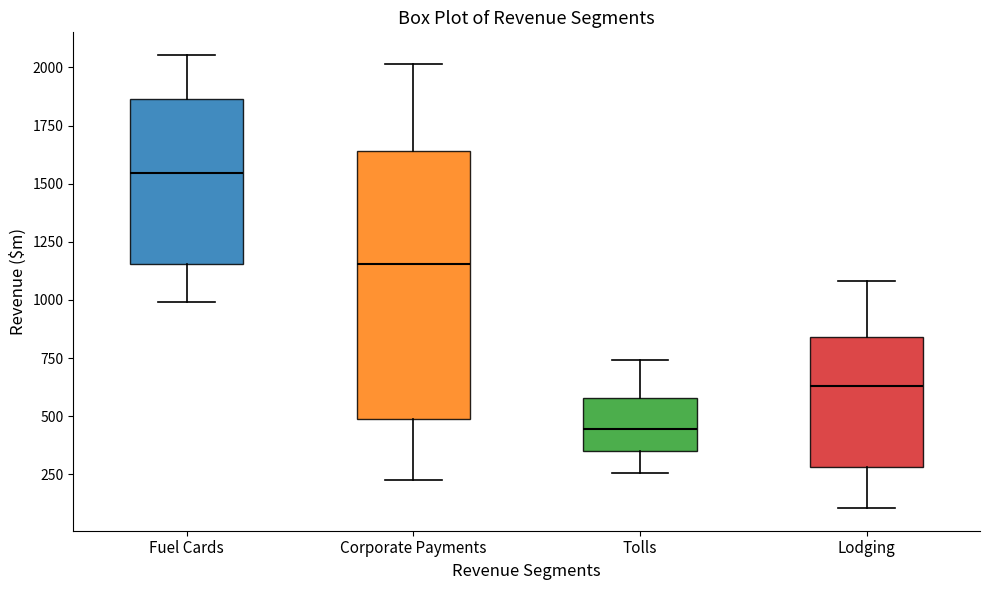

Which box has the highest median line?

Fuel Cards